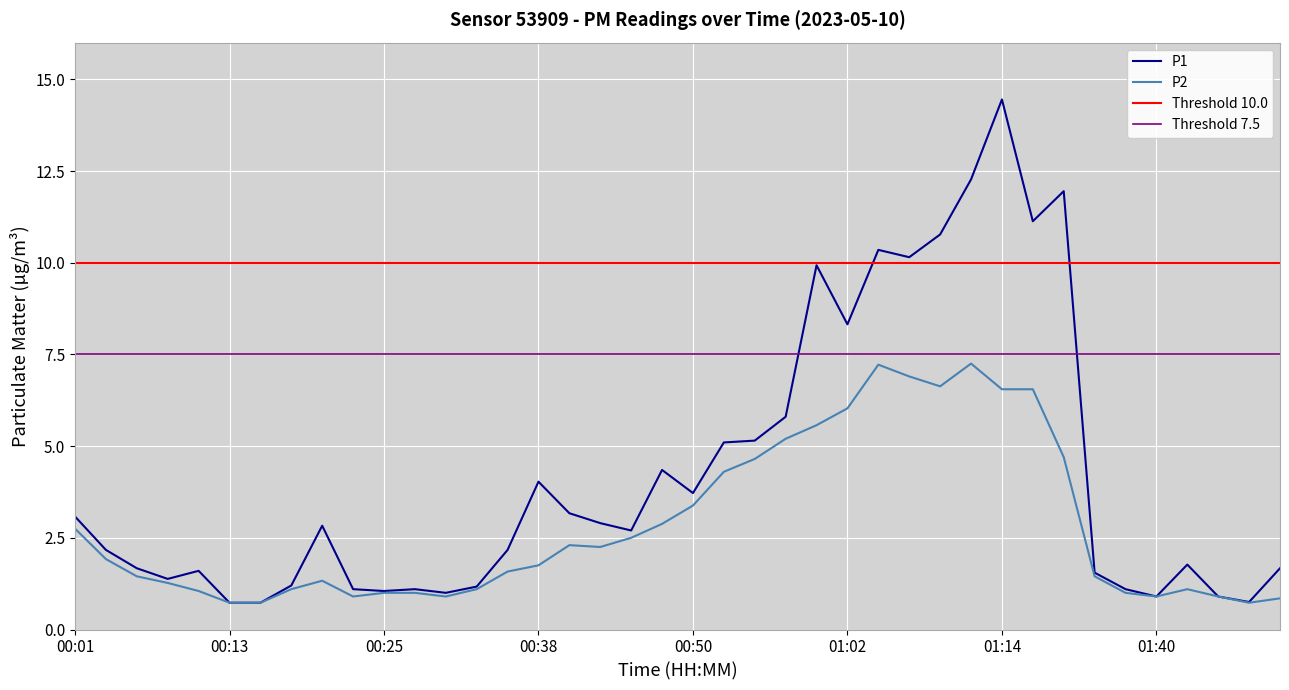

Which category has the highest value across all series?

01:14